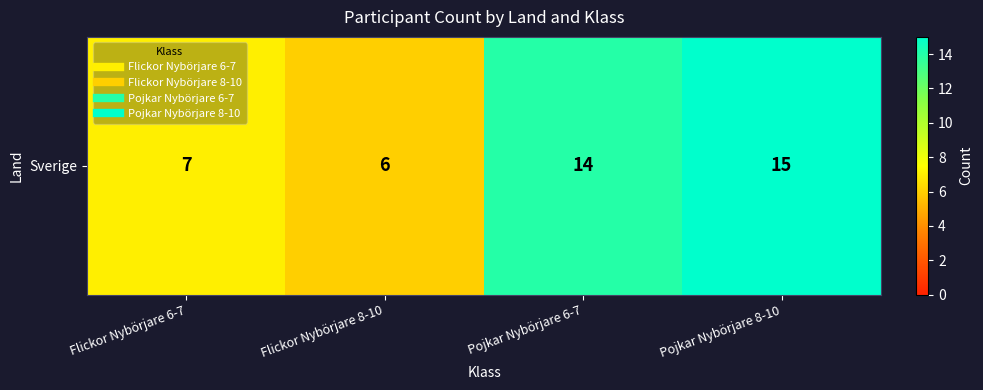

Reading right to left, what are all the values shown in this chart?

15	14	6	7